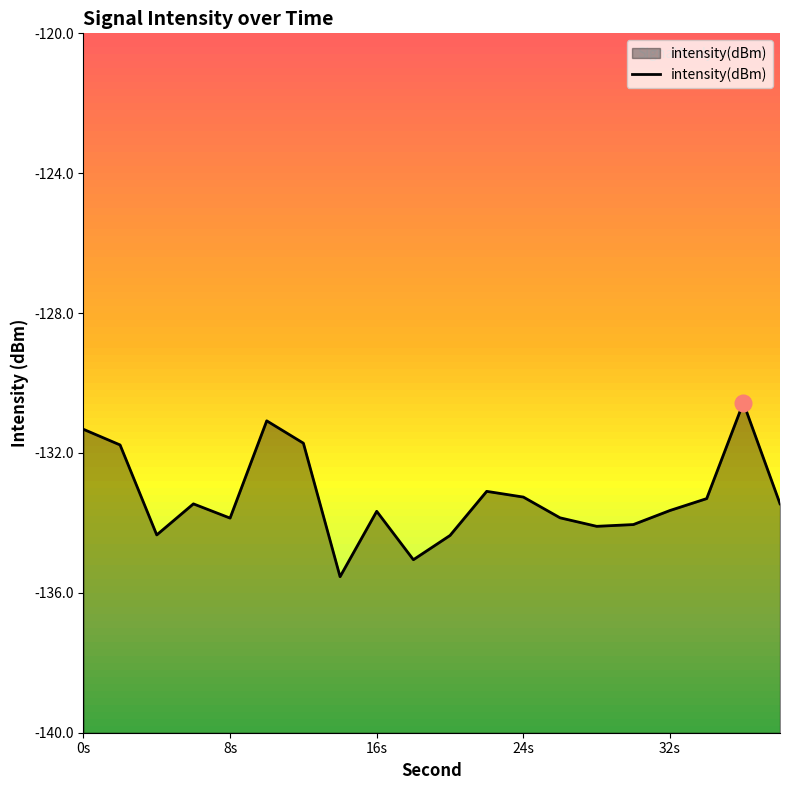

Read the value at 16s.

-133.7